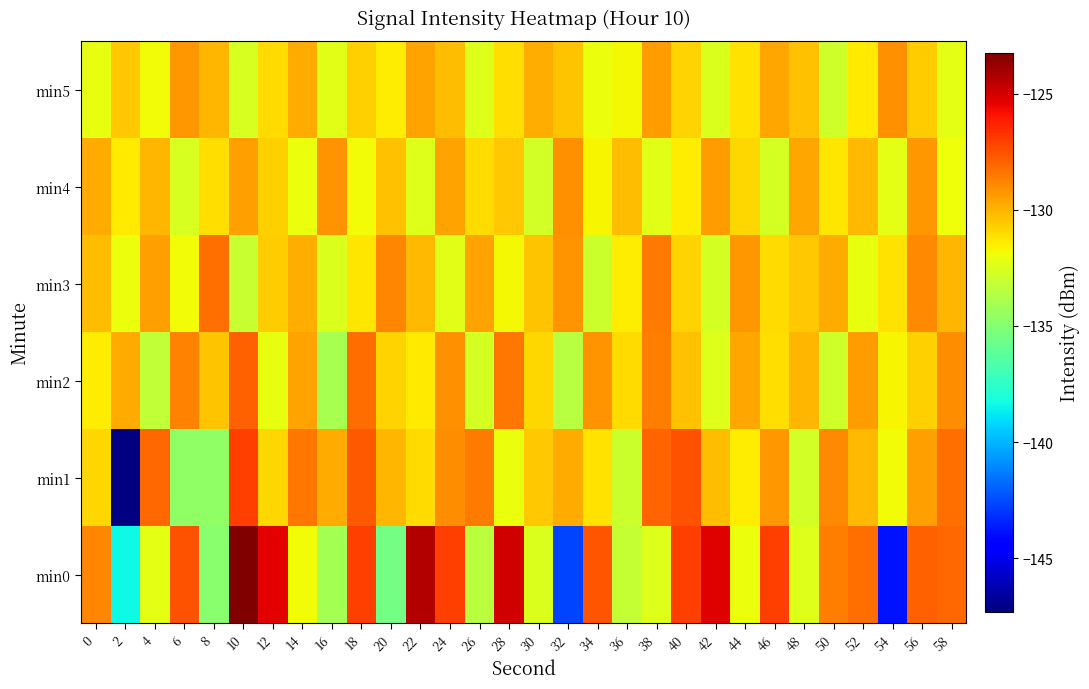

How many series are shown in this chart?

6